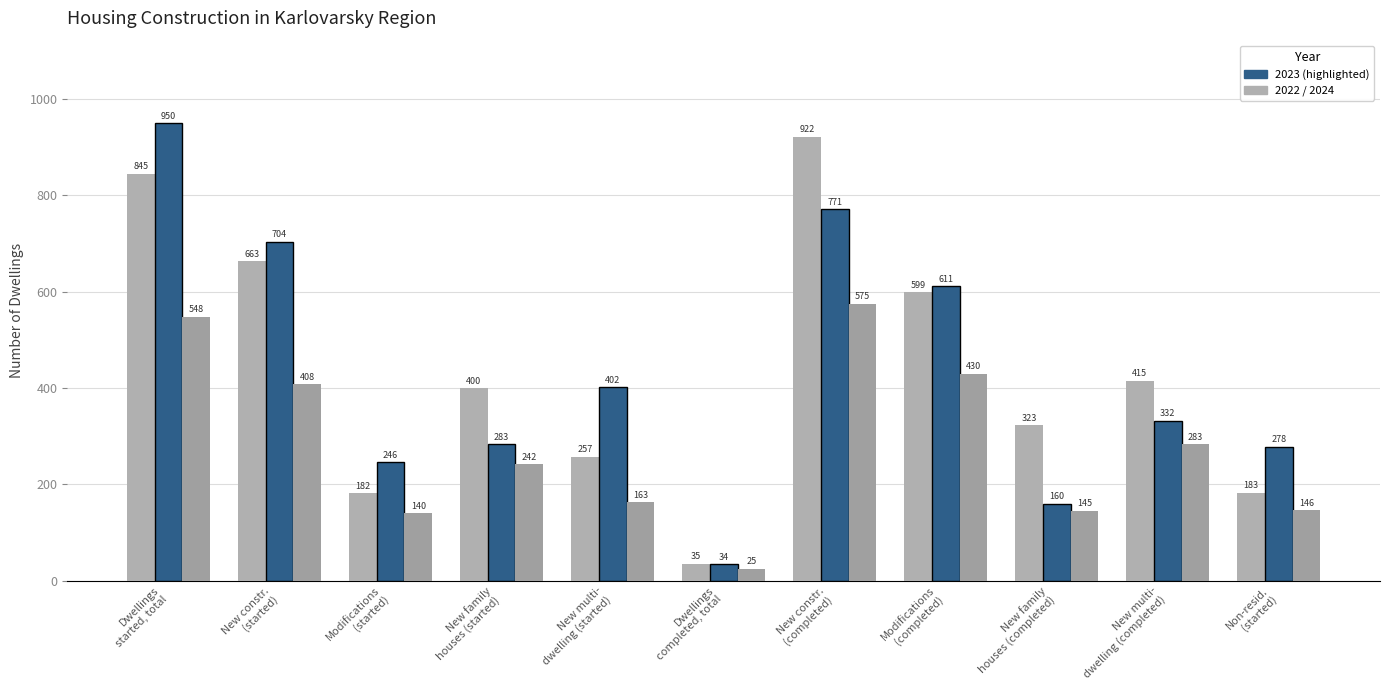

Are the bars grouped side by side (vs. stacked)?

Yes